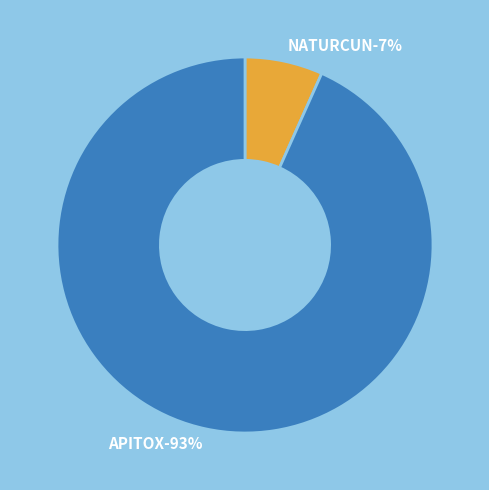

Which has a higher value, NATURCUN or APITOX?

APITOX